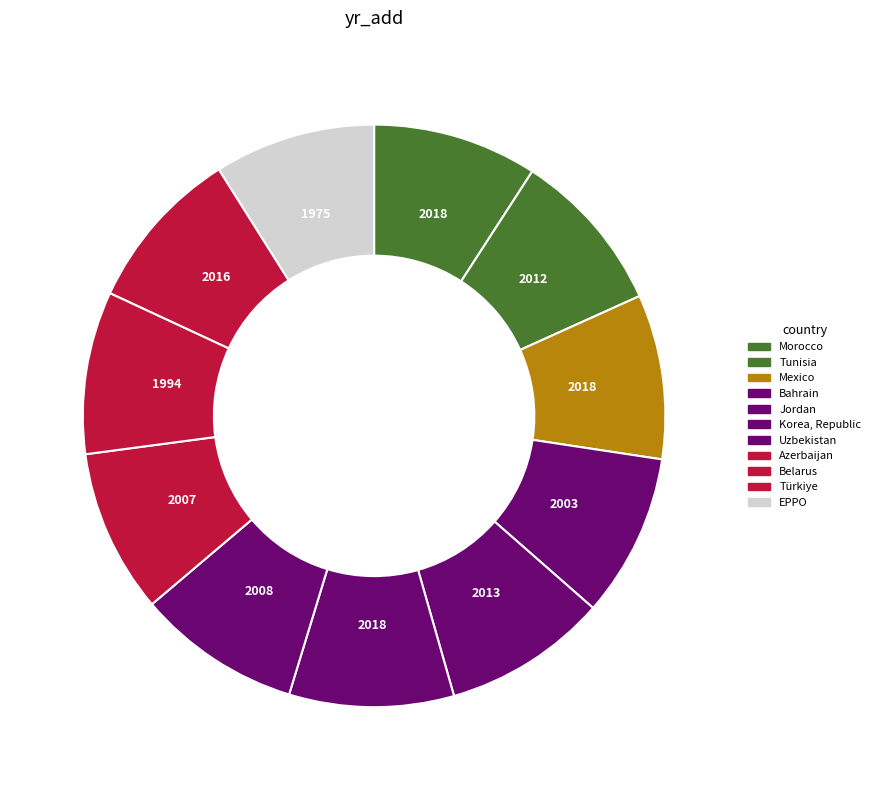

Does any single category account for the majority?

No